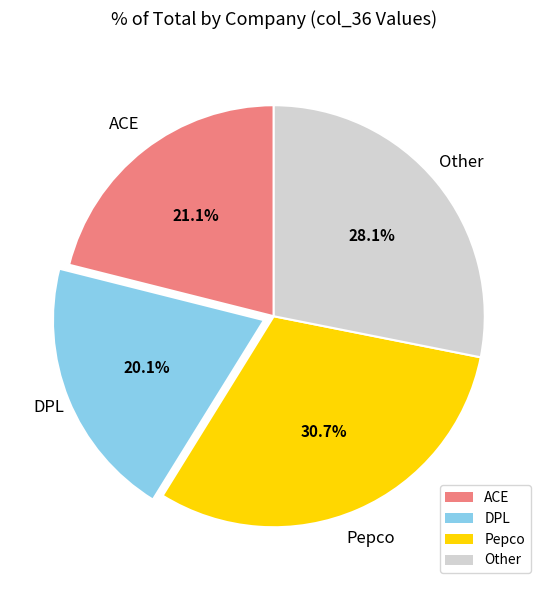

Approximately how many times larger is the value at DPL compared to Other?

0.7